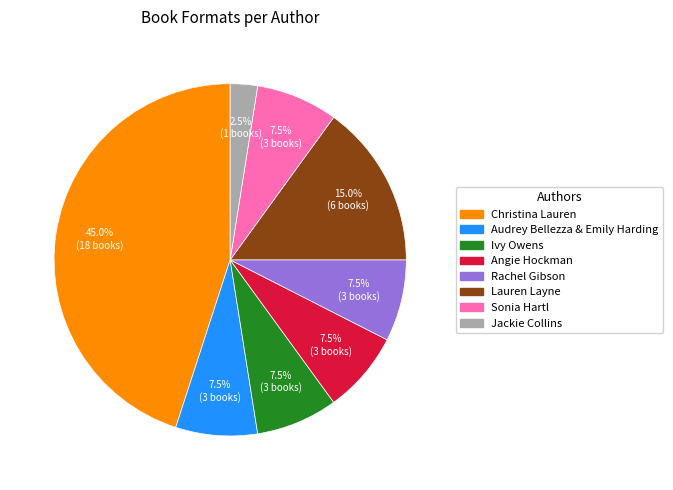

Does any single category account for the majority?

No